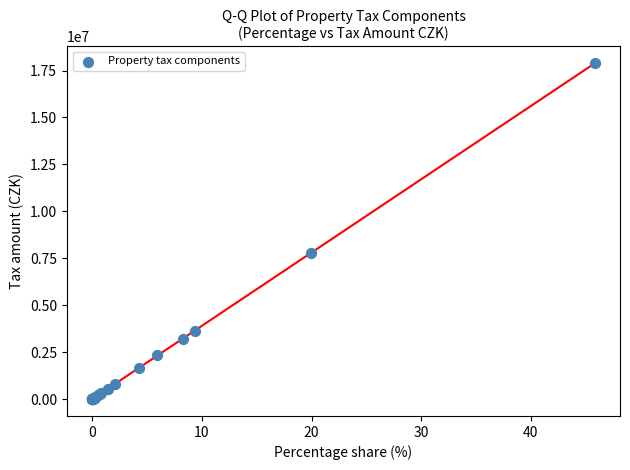

What Y value in the scatter plot is closest to 8943757?

7774804.7